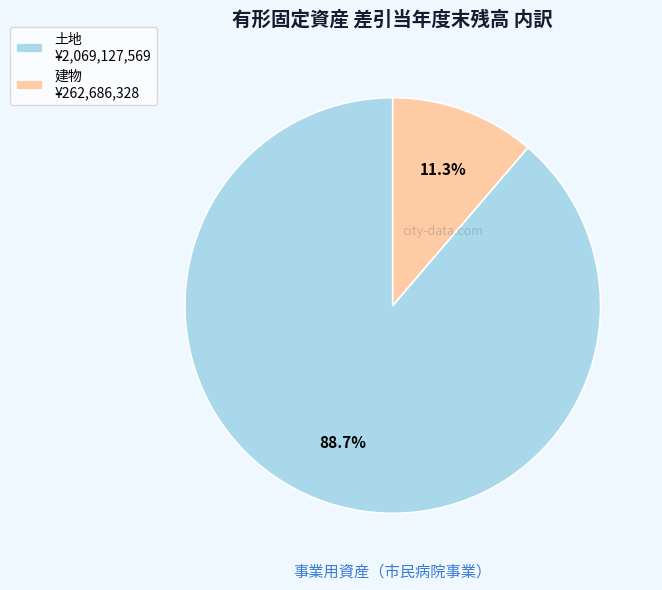

Count the number of slices in the pie.

2